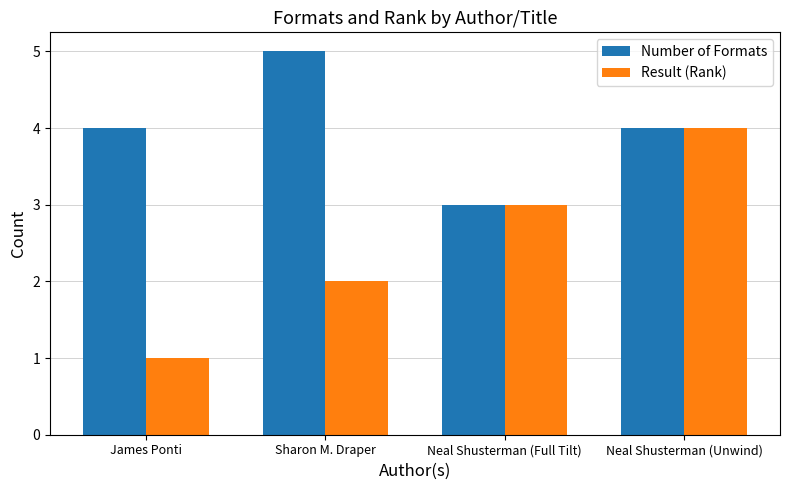

Reading left to right, list all the values displayed in this chart.

Number of Formats: 4	5	3	4
Result (Rank): 1	2	3	4